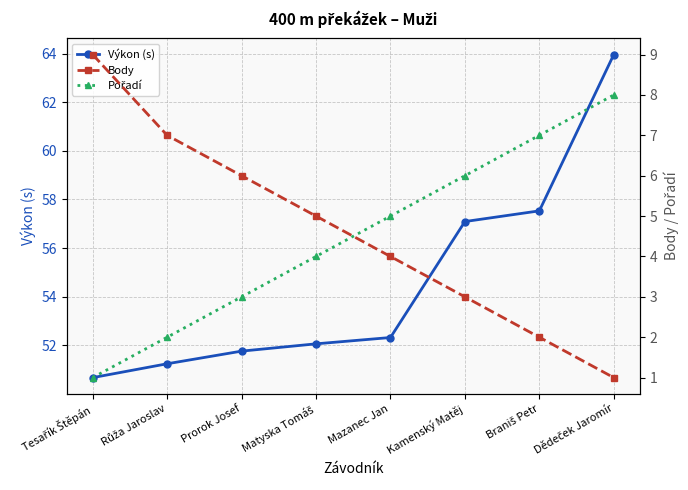

True or false: Pořadí has a value of 5.0 at Dědeček Jaromír.

False